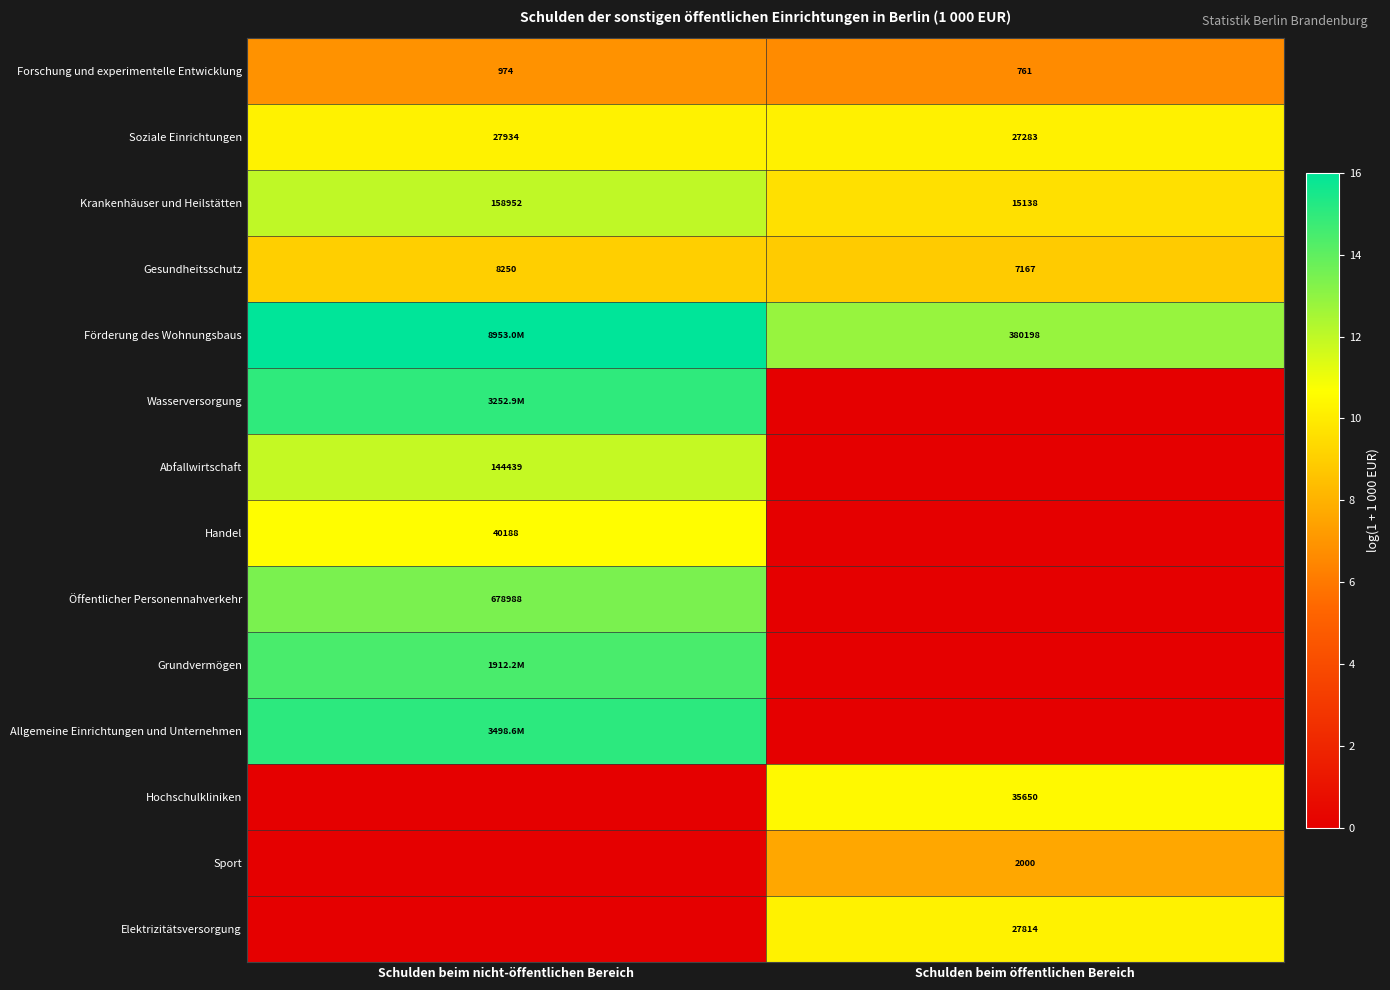

Is the value of Förderung des Wohnungsbaus at Schulden beim öffentlichen Bereich greater than the value of Forschung und experimentelle Entwicklung at Schulden beim nicht-öffentlichen Bereich?

Yes